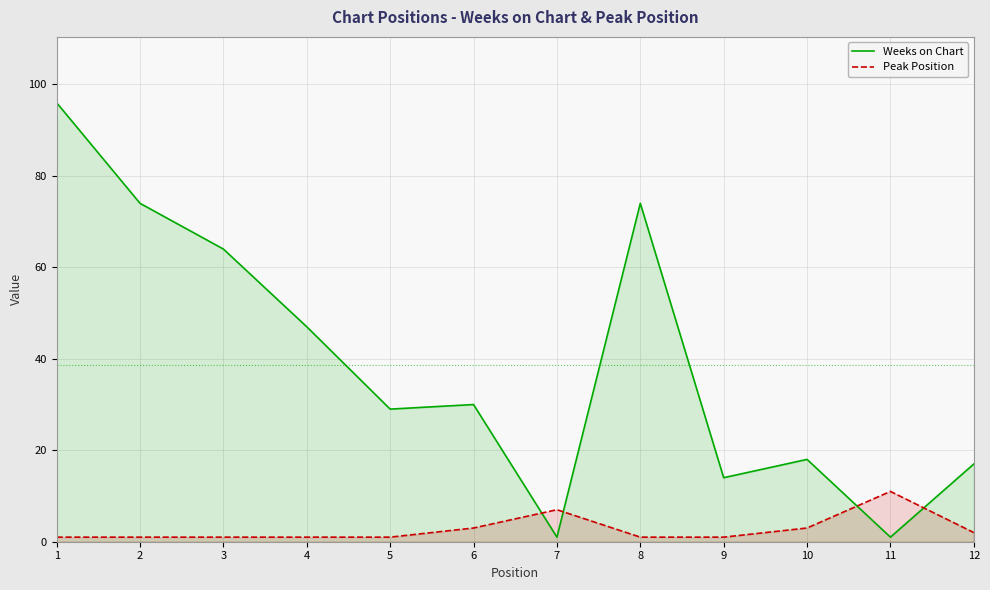

How many lines are shown in the chart?

2